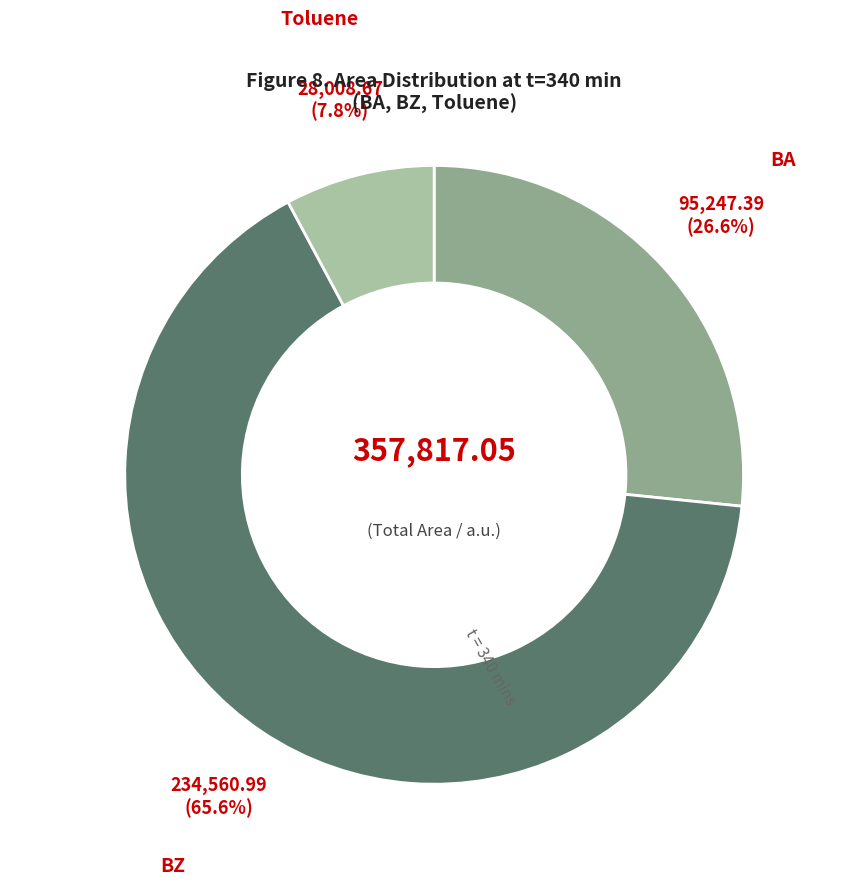

Does any single category account for the majority?

Yes